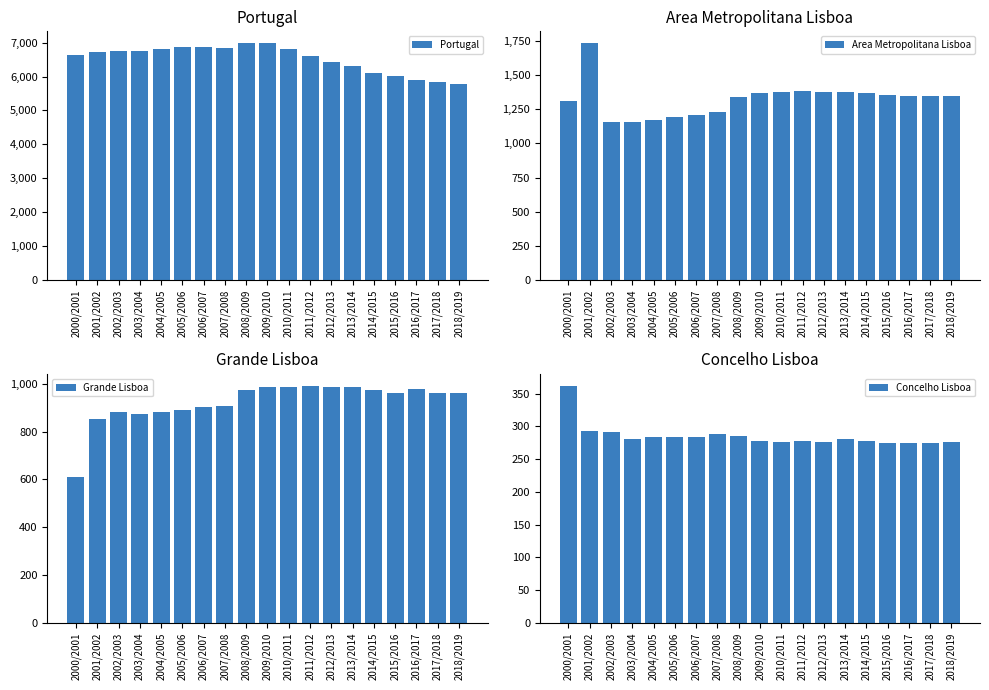

True or false: Area Metropolitana Lisboa has a value of 2378 at 2015/2016.

False